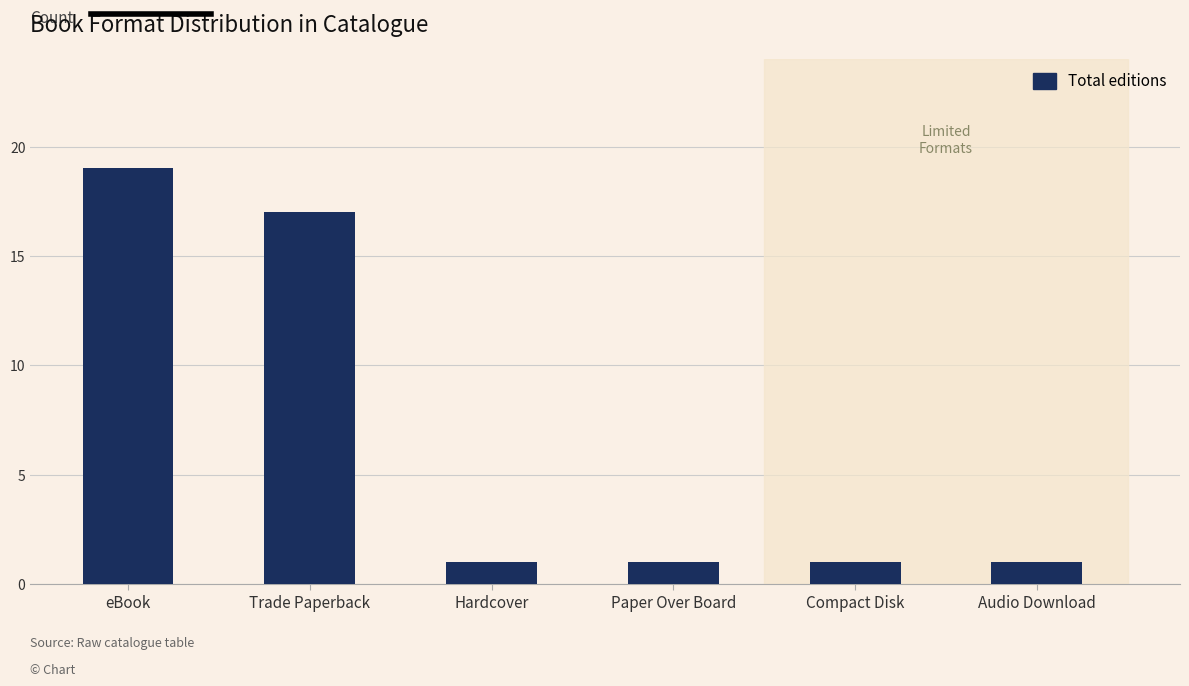

What is the ratio of the value at Trade Paperback to the value at Paper Over Board?

17.0